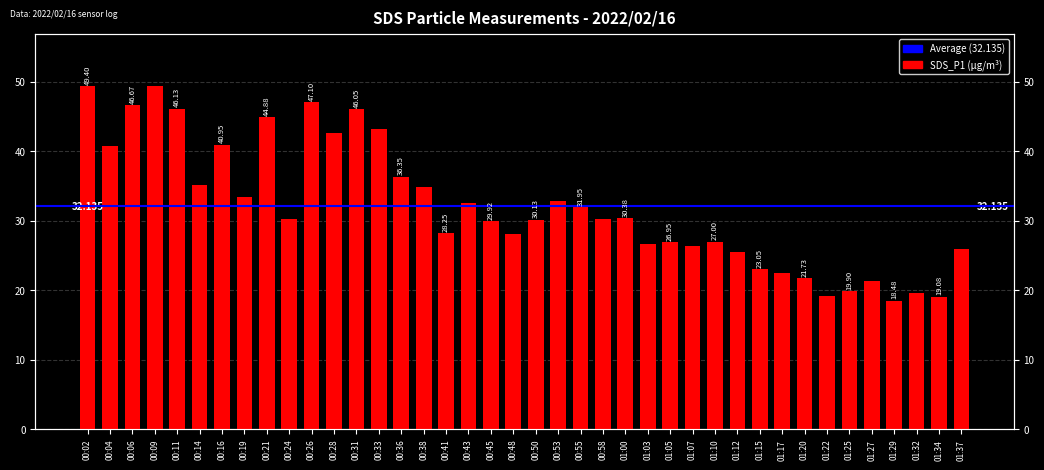

What is the difference between the second highest and second lowest values?

30.3